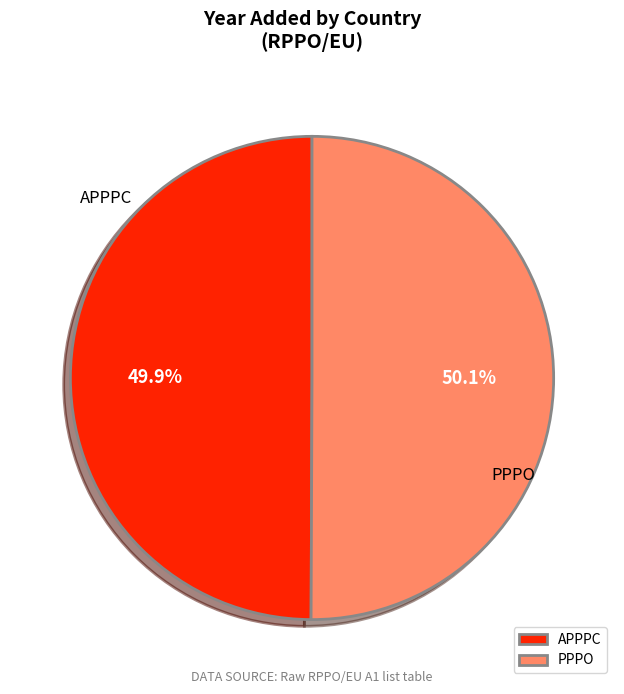

Do PPPO and APPPC together represent more than half of the pie?

Yes